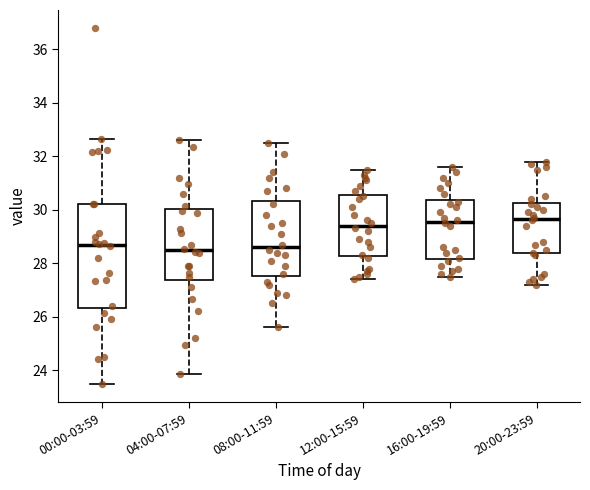

Reading left to right, transcribe this box plot: for each box, give where its median line is, the range the box spans, and where its two whiskers end, as read against the y-axis. The values are not printed on the chart, so give them approximately, as read against the axis.

00:00-03:59: median 28.6, box 26.4 to 30.2, whiskers 23.4 to 32.6
04:00-07:59: median 28.4, box 27.4 to 30.0, whiskers 23.8 to 32.6
08:00-11:59: median 28.6, box 27.6 to 30.4, whiskers 25.6 to 32.6
12:00-15:59: median 29.4, box 28.2 to 30.6, whiskers 27.4 to 31.6
16:00-19:59: median 29.6, box 28.2 to 30.4, whiskers 27.6 to 31.6
20:00-23:59: median 29.6, box 28.4 to 30.2, whiskers 27.2 to 31.8